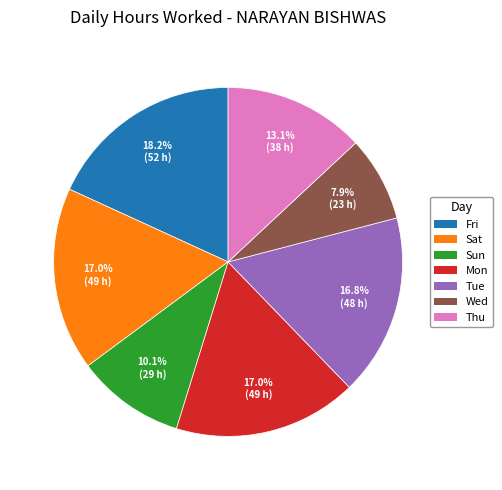

Approximately how many times larger is the value at Fri compared to Thu?

1.4